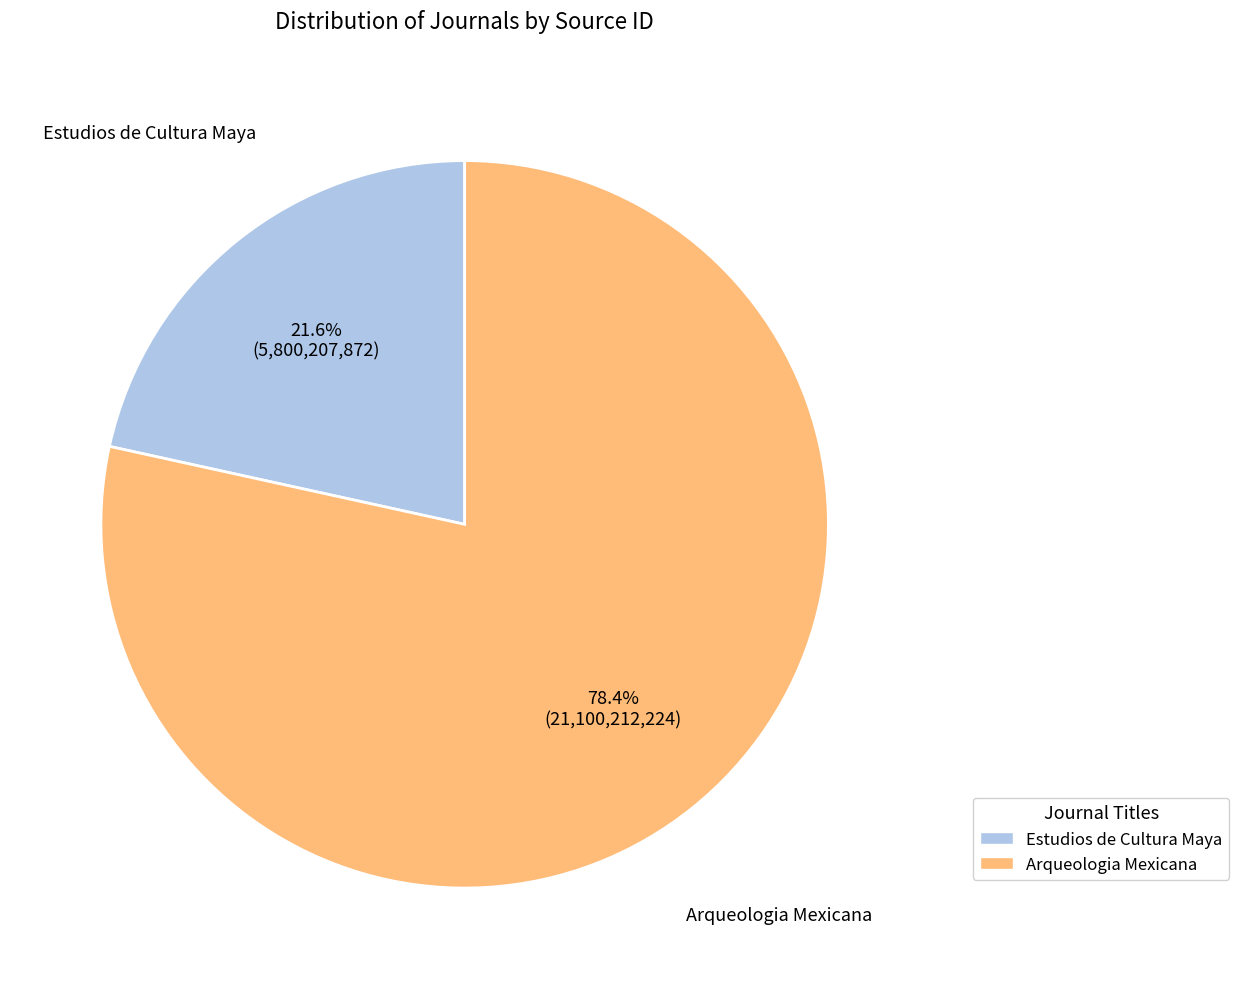

What is the ratio of the value at Estudios de Cultura Maya to the value at Arqueologia Mexicana?

0.3